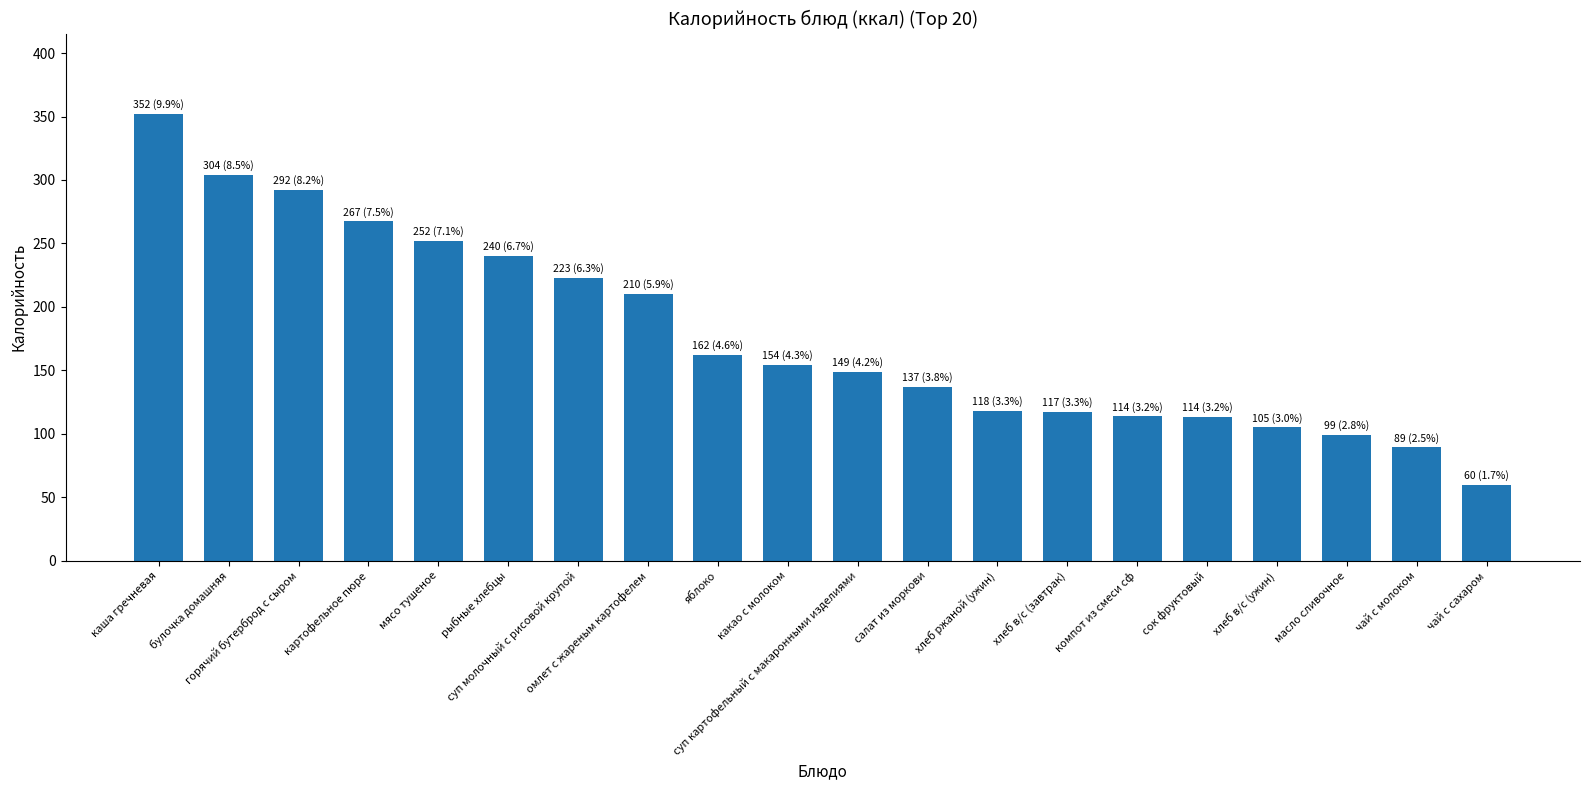

What position from the left is яблоко?

9